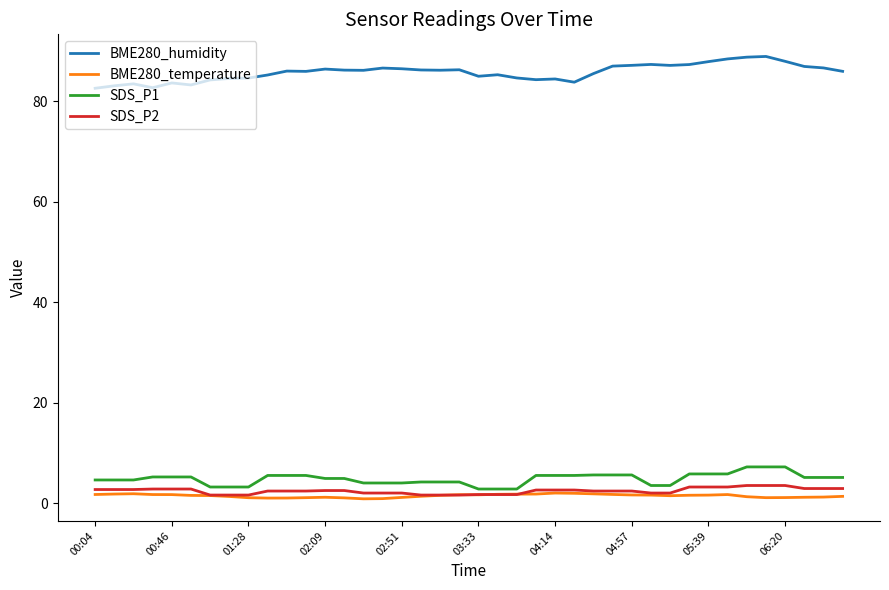

True or false: SDS_P2 and BME280_humidity intersect in this chart.

False